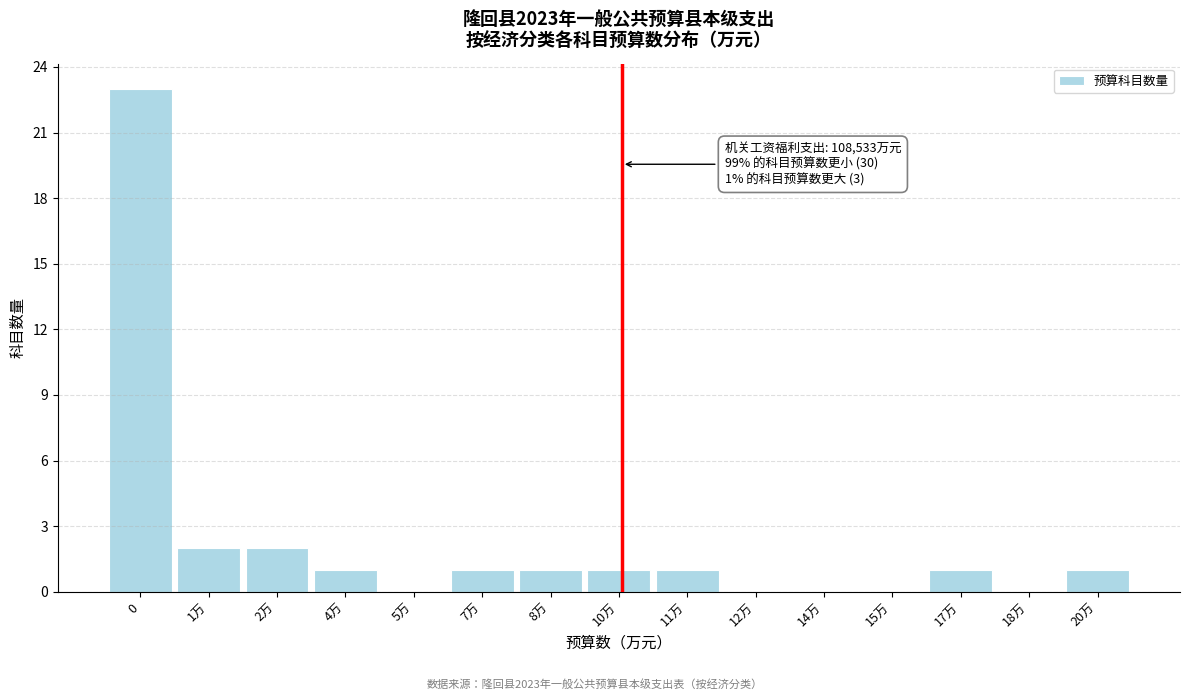

Reading left to right, what are all the values shown in this chart?

0=23	1万=2	2万=2	4万=1	5万=0	7万=1	8万=1	10万=1	11万=1	12万=0	14万=0	15万=0	17万=1	18万=0	20万=1